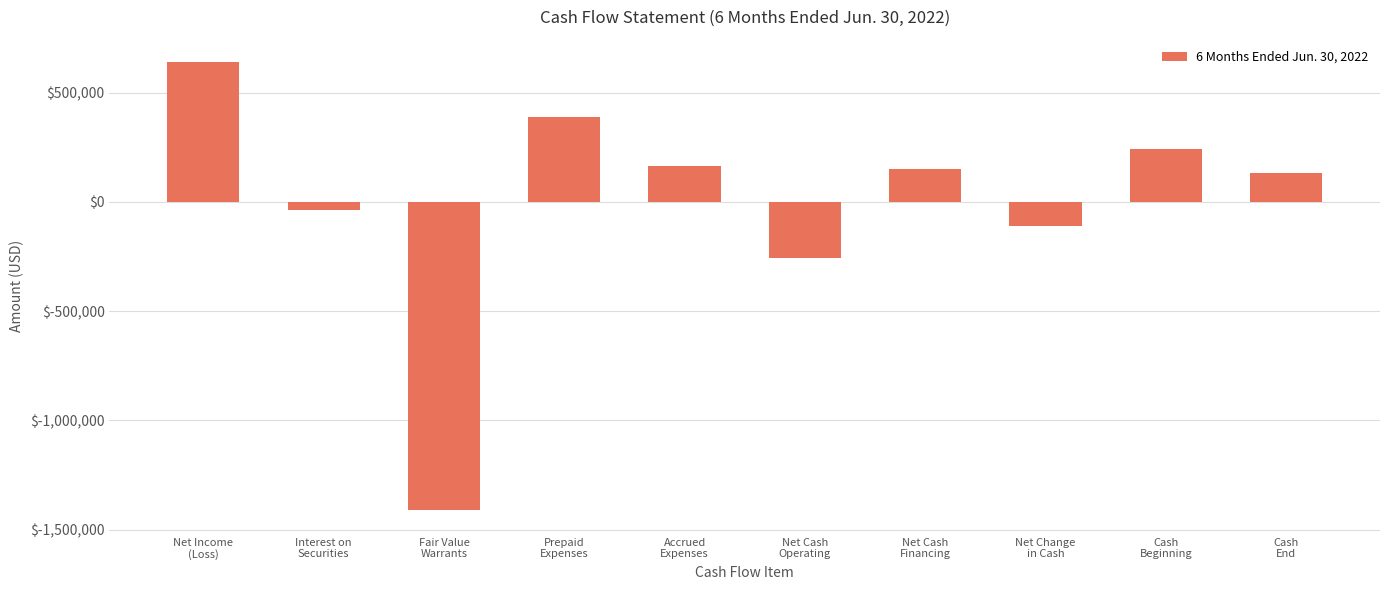

Which has a higher value, Prepaid
Expenses or Fair Value
Warrants?

Prepaid
Expenses